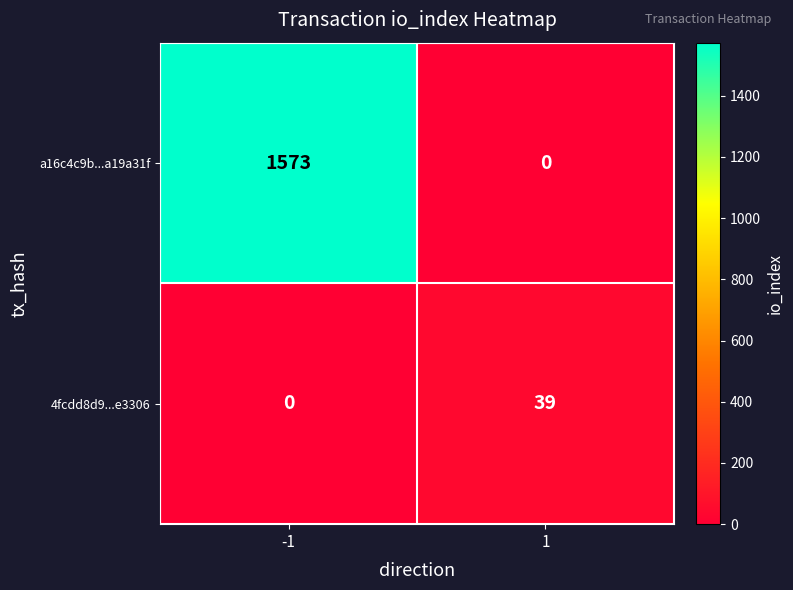

The value of 4fcdd8d9...e3306 at -1 is 0. True or false?

True